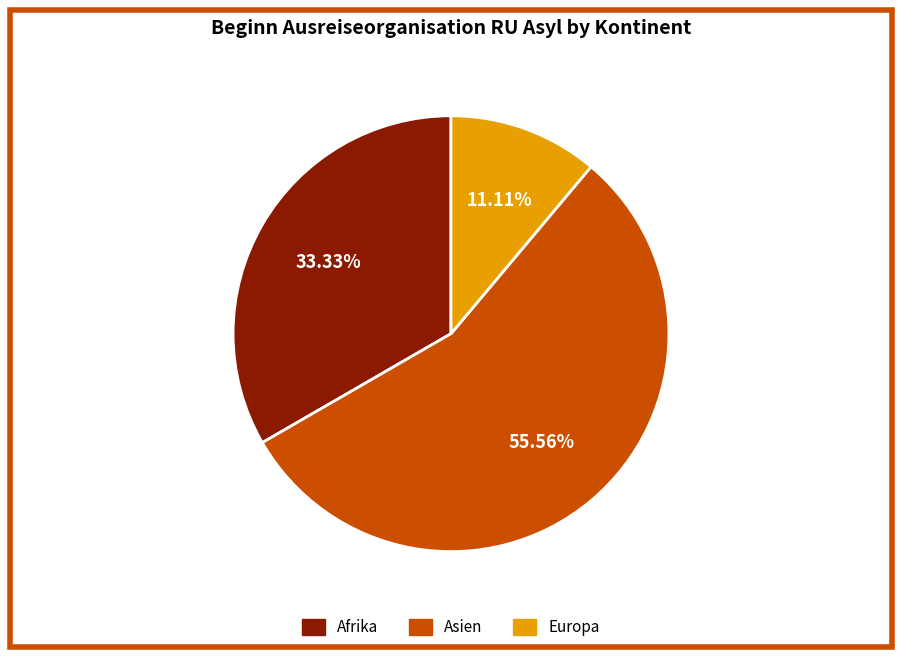

To the nearest percent, what is the average slice percentage?

33%